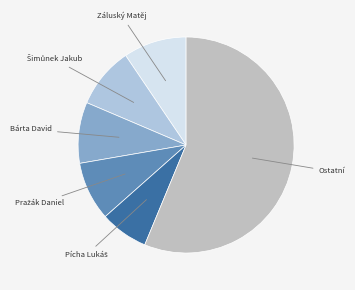

Is there a majority slice in this chart?

Yes